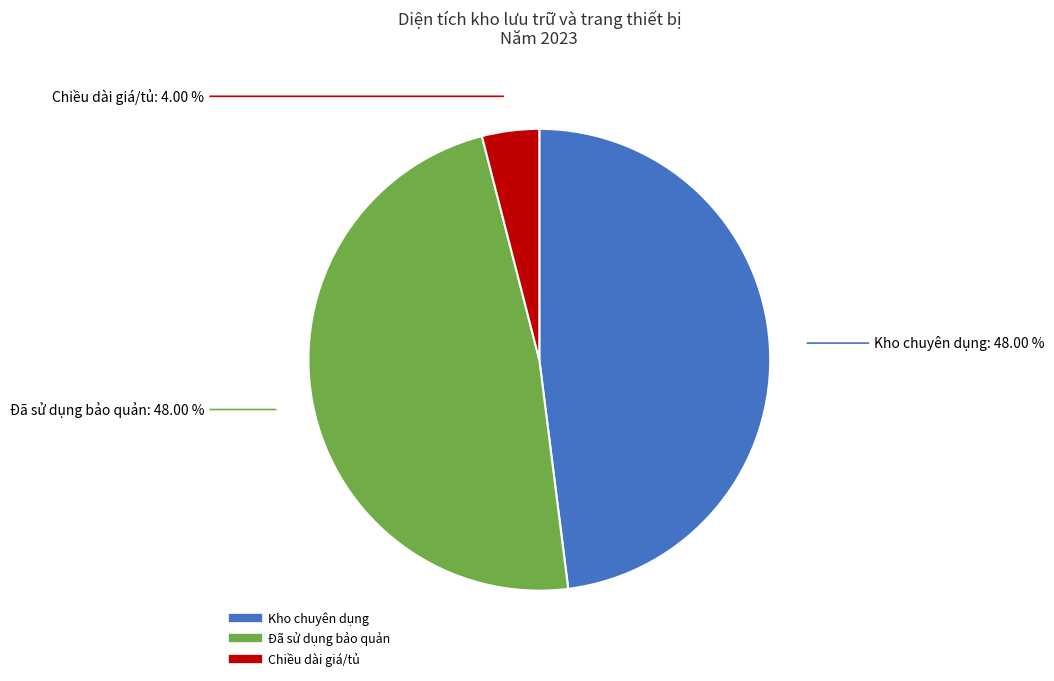

Is there any slice that represents more than half of the pie?

No